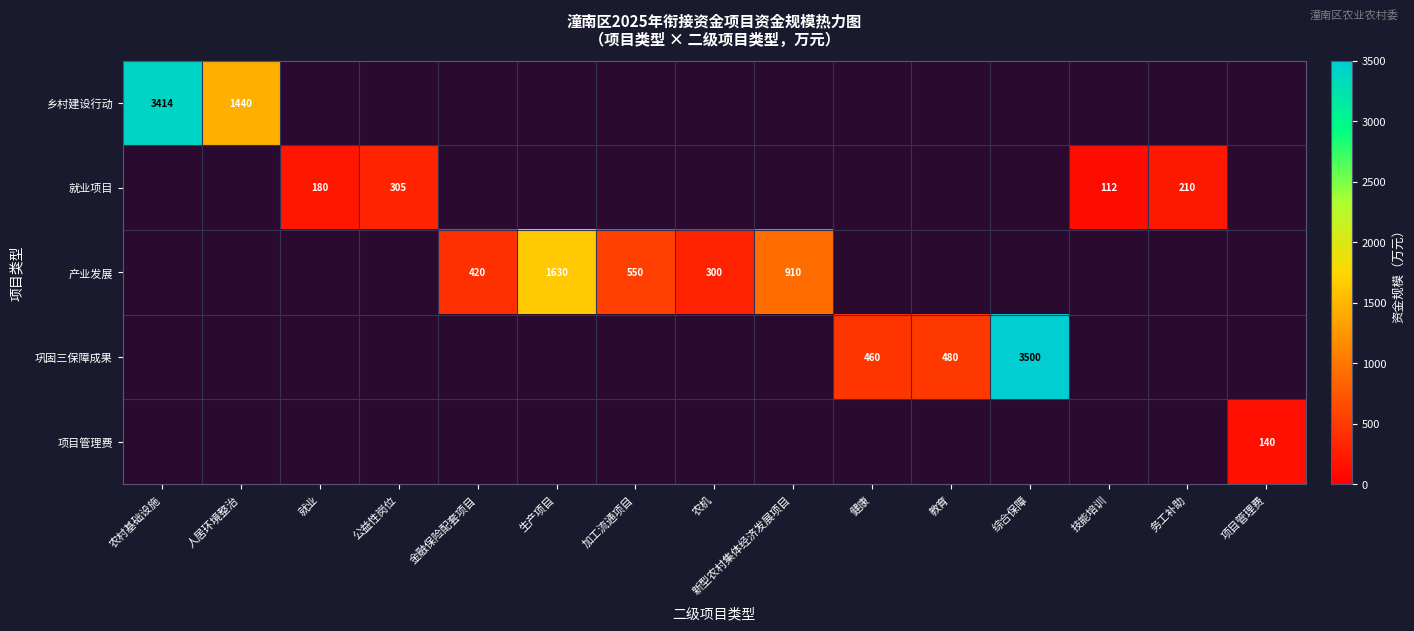

List the labels in order of 项目管理费 value, largest first.

项目管理费, 农村基础设施, 人居环境整治, 就业, 公益性岗位, 金融保险配套项目, 生产项目, 加工流通项目, 农机, 新型农村集体经济发展项目, 健康, 教育, 综合保障, 技能培训, 务工补助